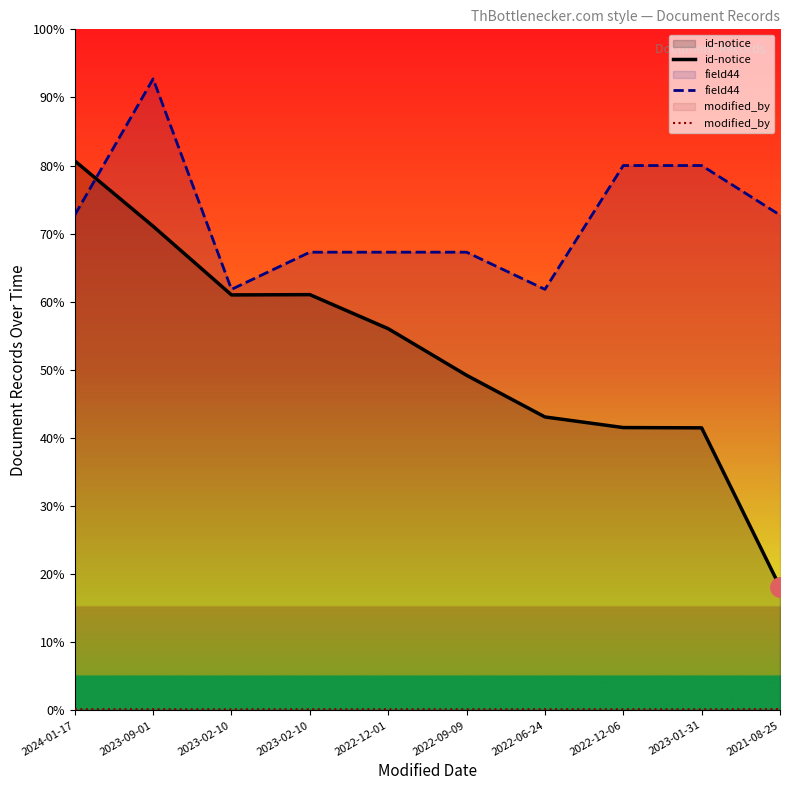

List the series in order of their peak value, highest first.

field44, id-notice, modified_by